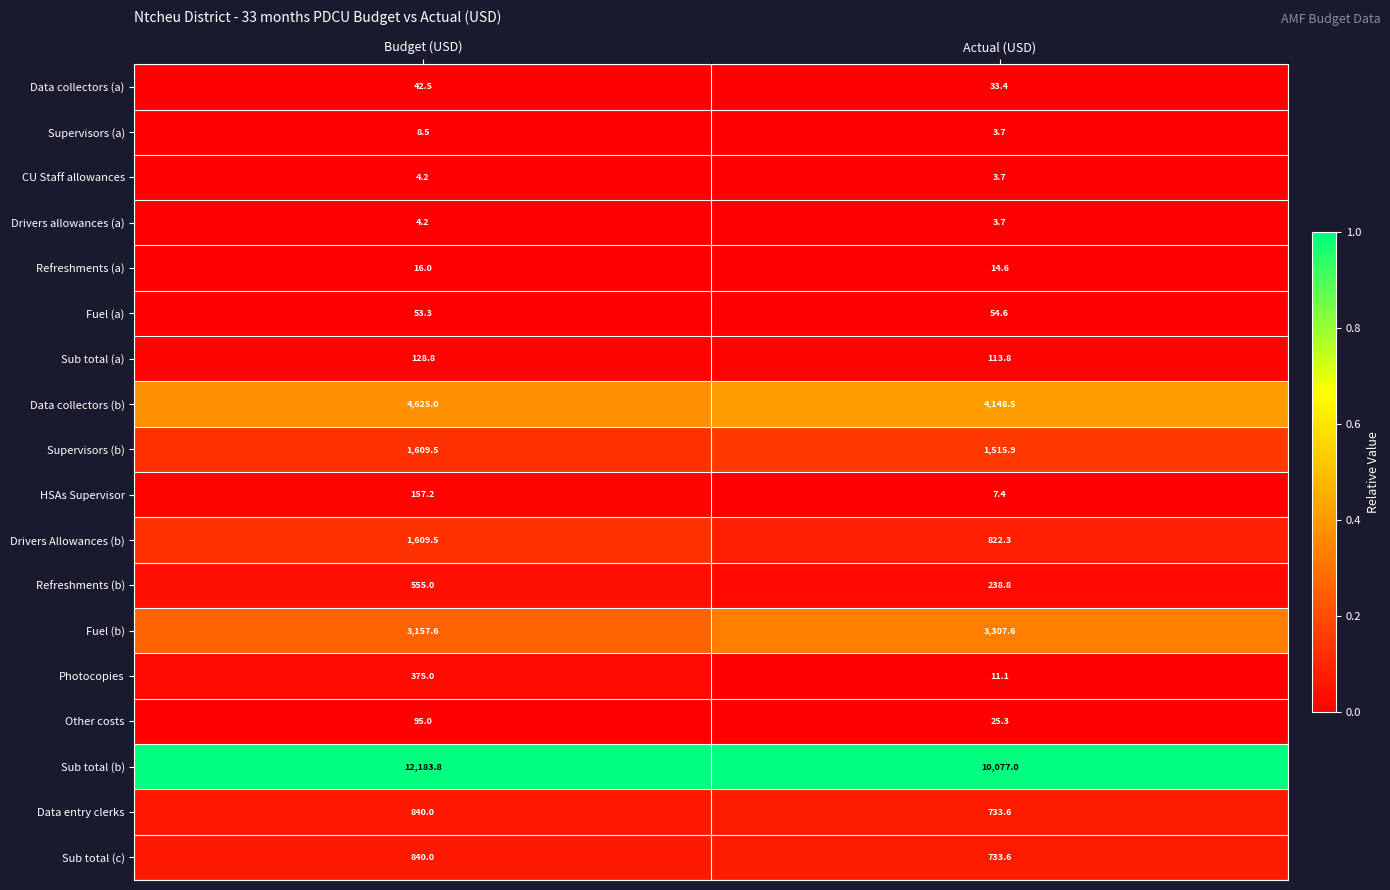

Count the number of data series in this chart.

18